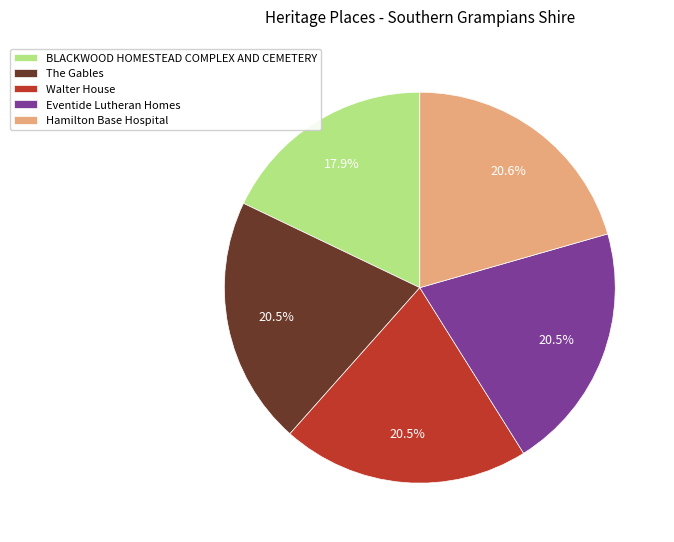

Combined, do Walter House and Eventide Lutheran Homes account for over 50%?

No